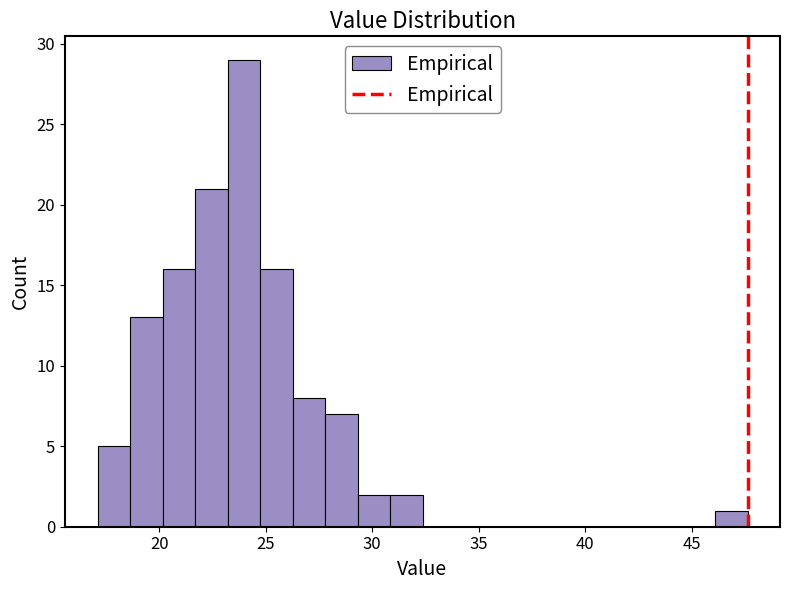

Read against the x-axis, roughly where is the centre of the tallest bar?

24.0